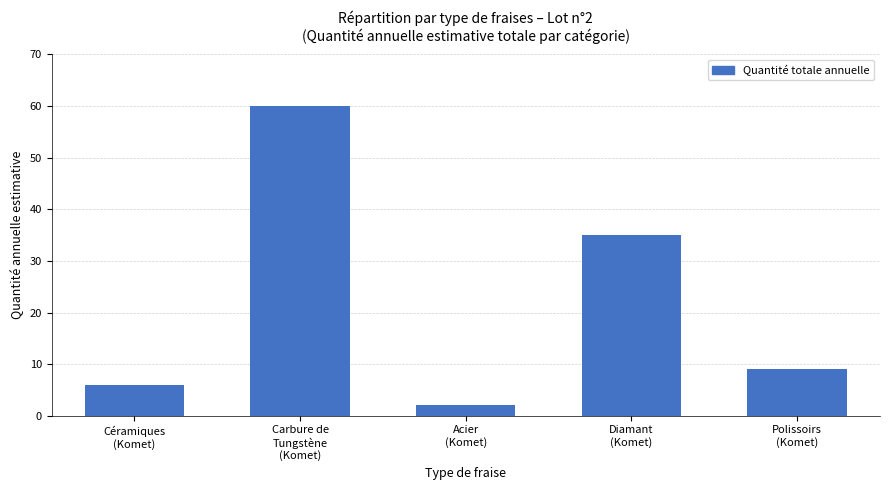

What is the sum of all values?

112